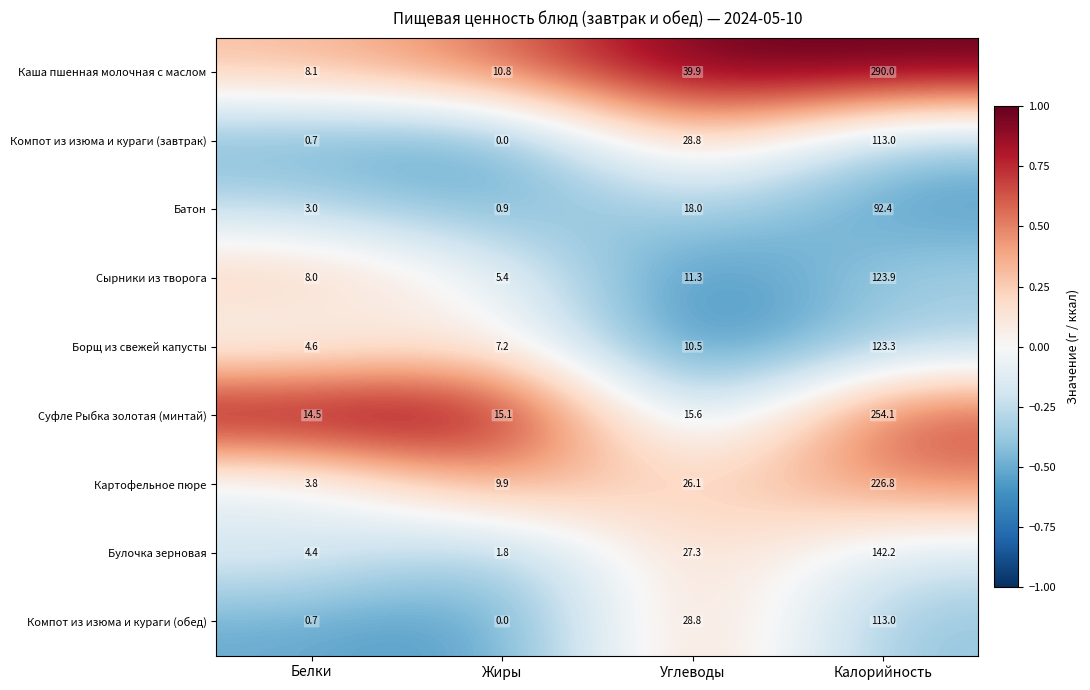

Is the value of Картофельное пюре at Белки greater than the value of Батон at Жиры?

Yes